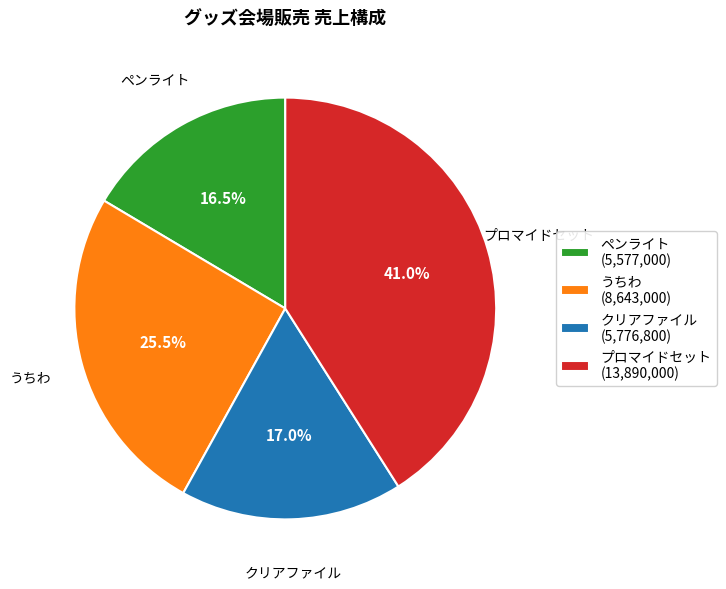

Which category has the smallest portion of the pie?

ペンライト